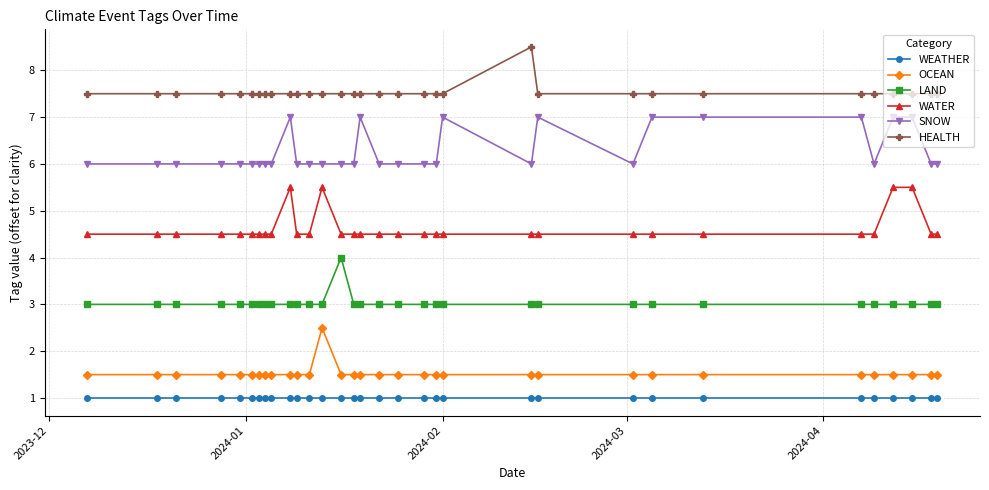

What is the difference between the maximum and second lowest values in the WATER series?

1.0